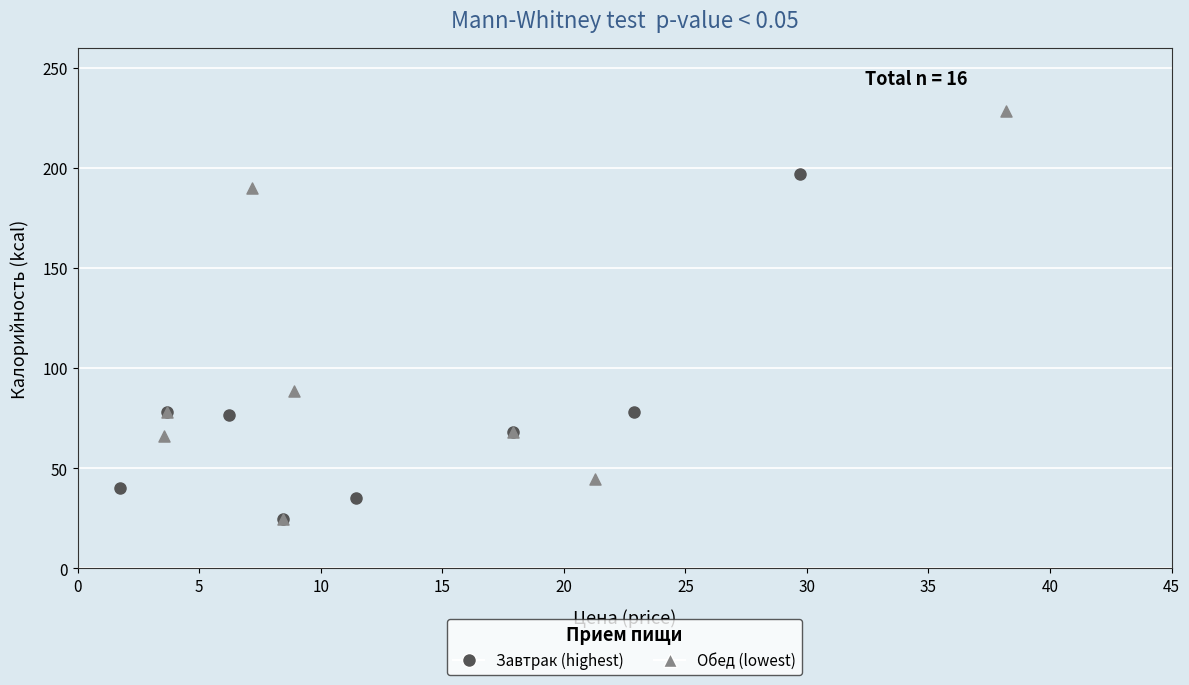

Which series has the largest Y range (max minus min)?

Обед (lowest)